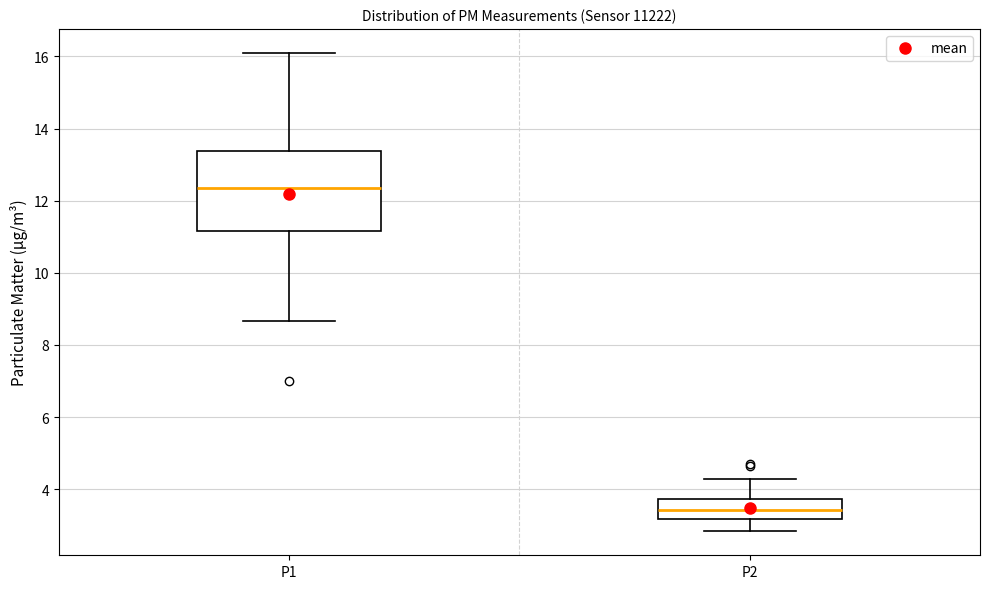

Which box has the highest median line?

P1